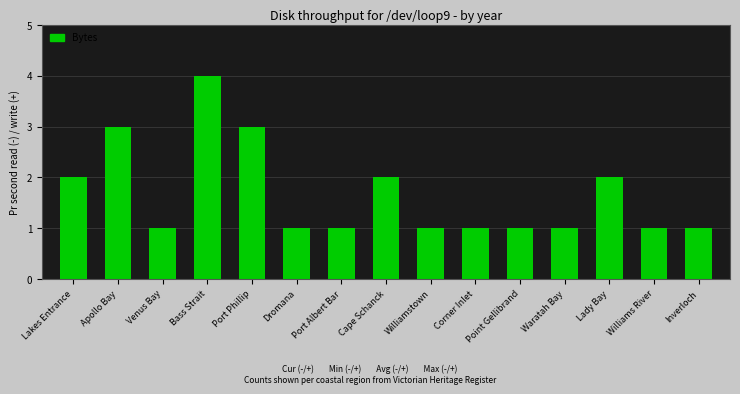

Which label corresponds to the largest value in the chart?

Bass Strait